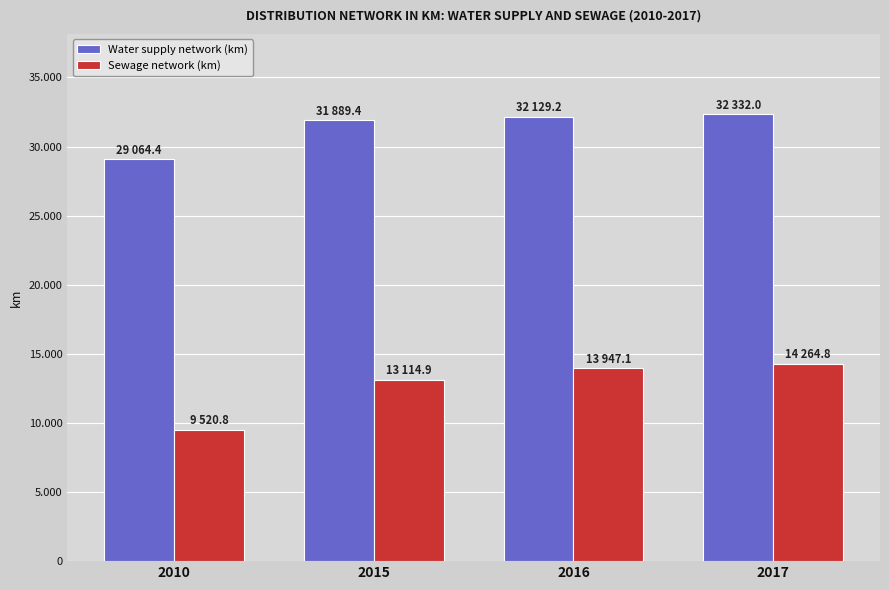

What are all the series names shown in the legend?

Water supply network (km), Sewage network (km)